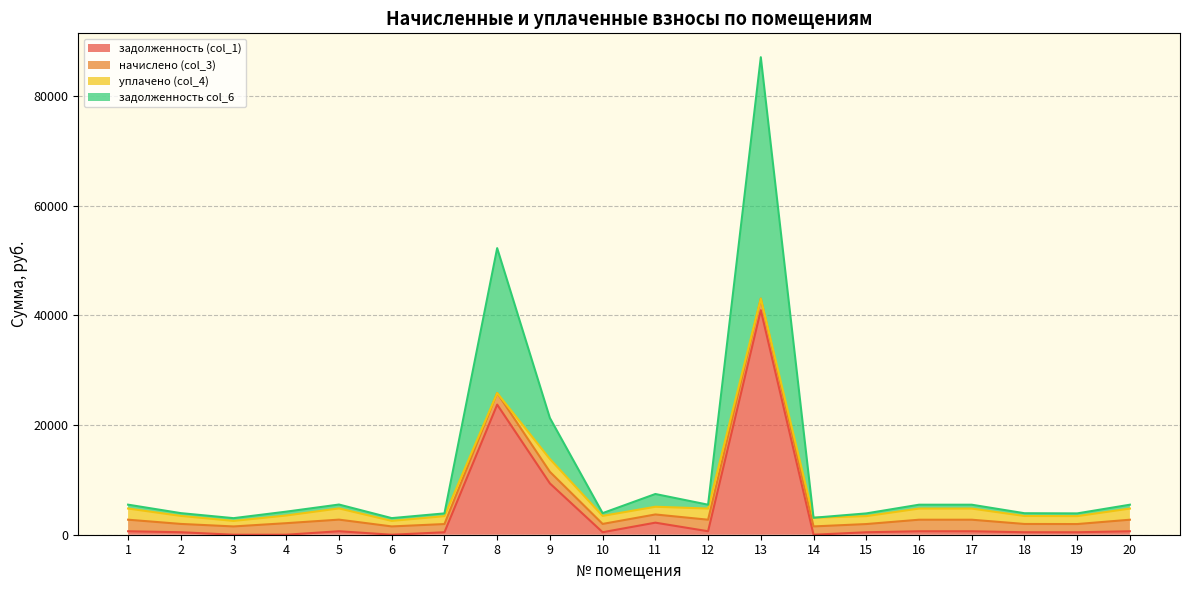

At which category is the sum across all series the highest?

13